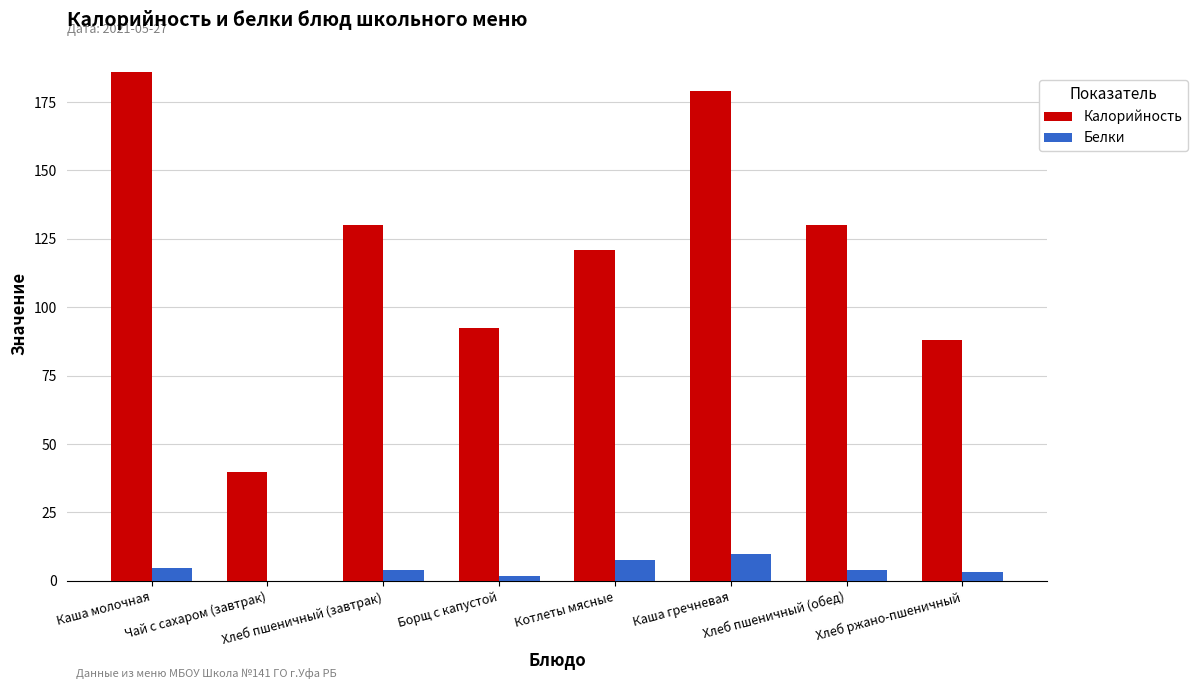

What is the sum of all Белки values?

35.5